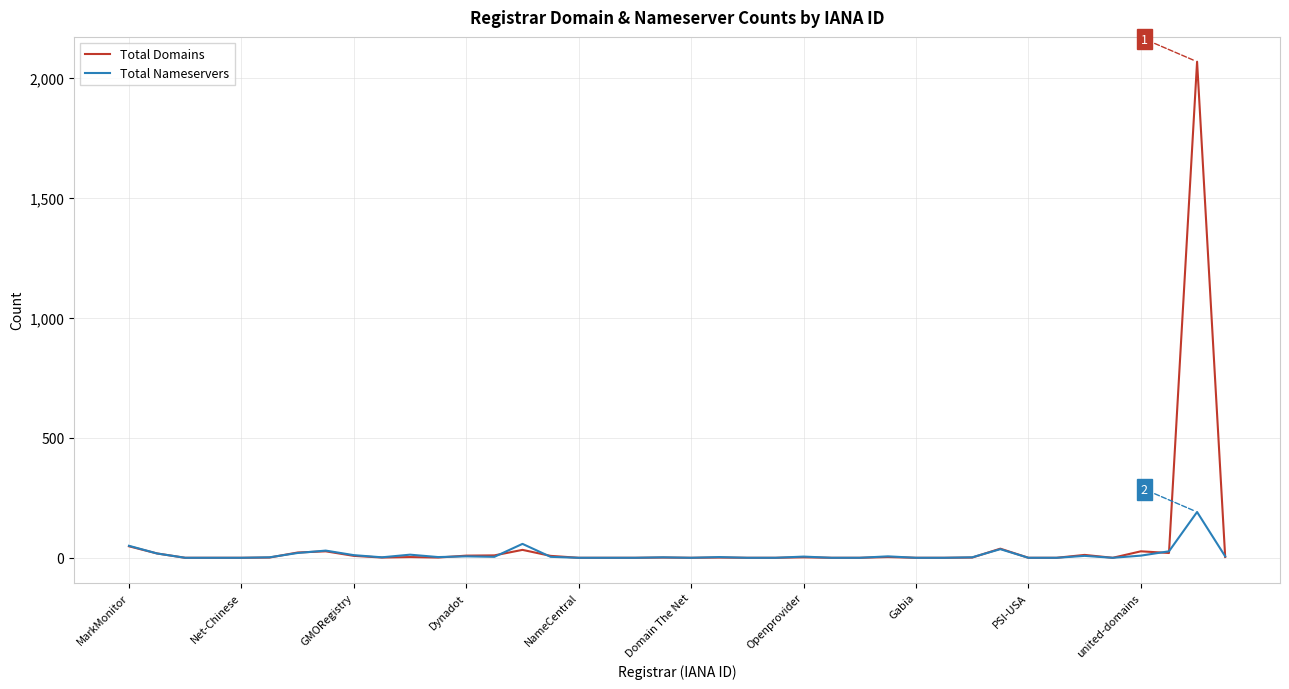

What is the maximum value shown in the chart?

2069